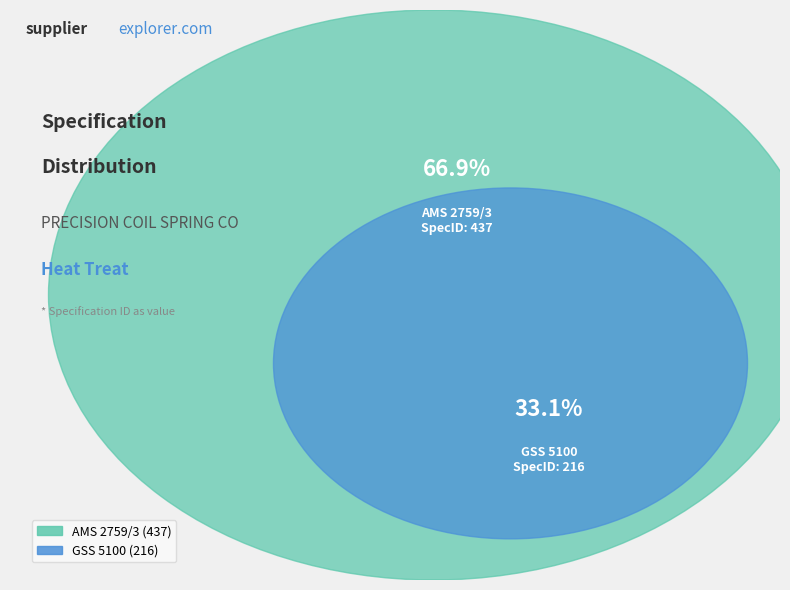

To the nearest percent, what is the average slice percentage?

50%